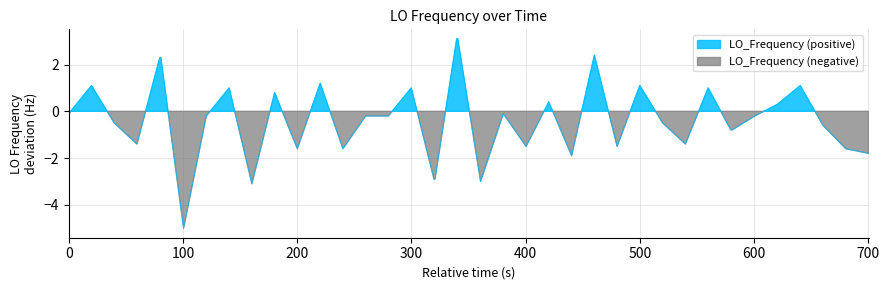

How many points are higher than both their immediate neighbors (excluding endpoints)?

11